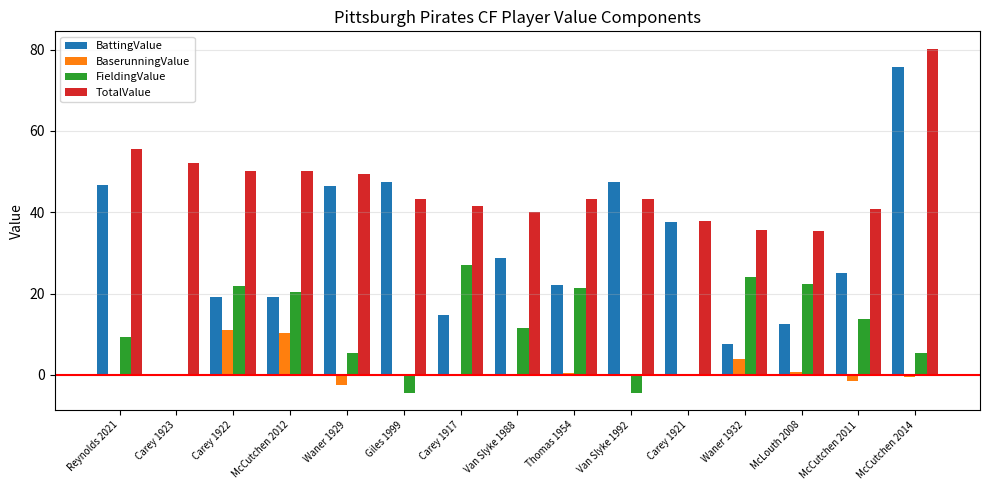

What is the approximate value of FieldingValue at McCutchen 2011?

13.8